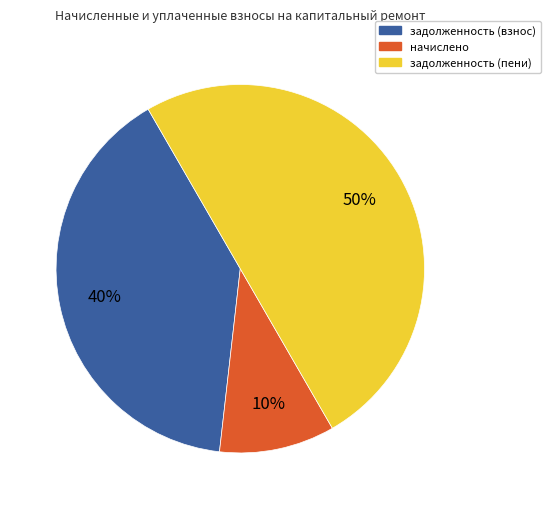

To the nearest percent, what is the average slice percentage?

33%